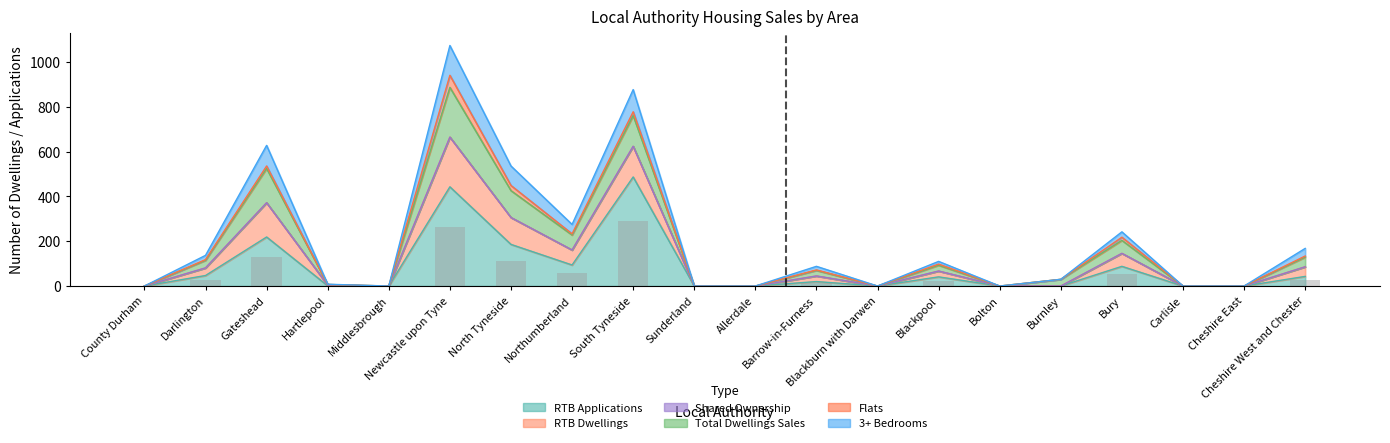

How many values in 3+ Bedrooms Dwellings (col_16) are above zero?

12